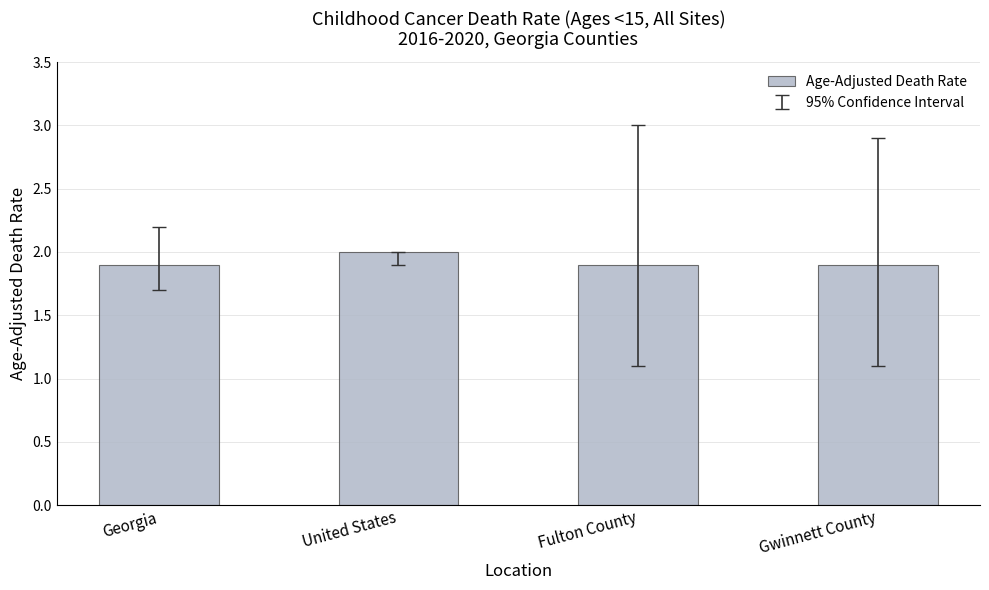

How many categories are shown in the chart?

4